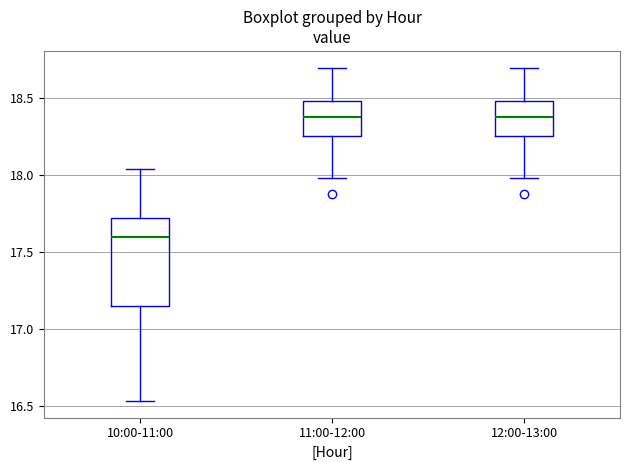

Which box is the tallest, from its lower edge to its upper edge?

10:00-11:00